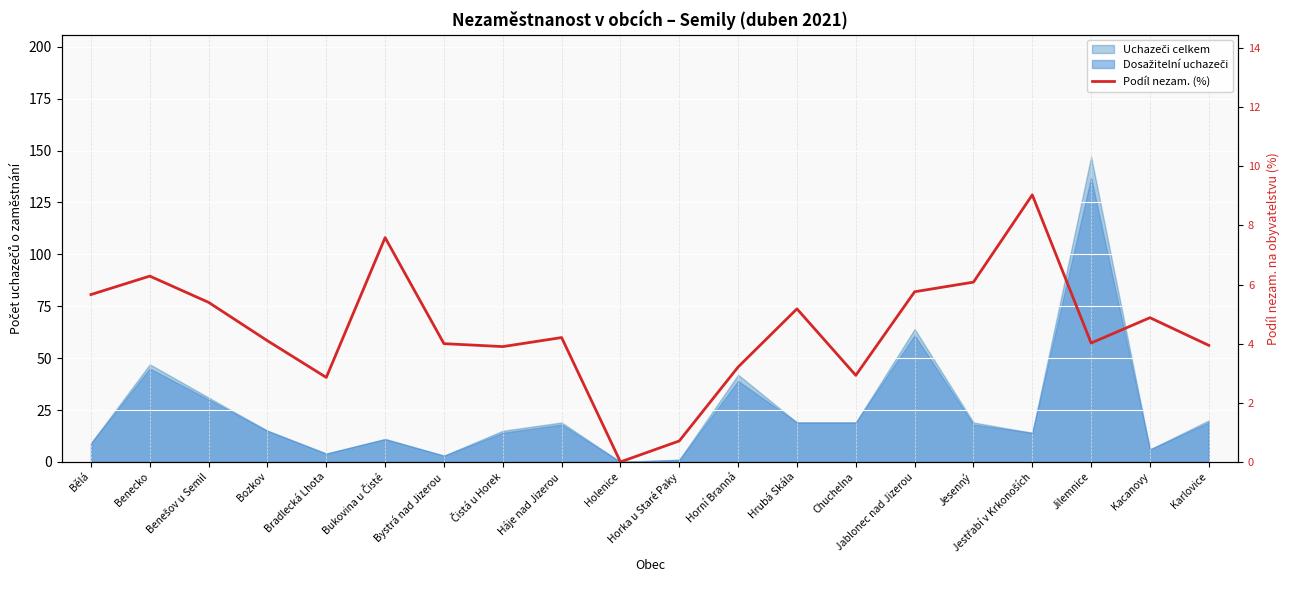

The value at Benešov u Semil is 1.5. True or false?

False